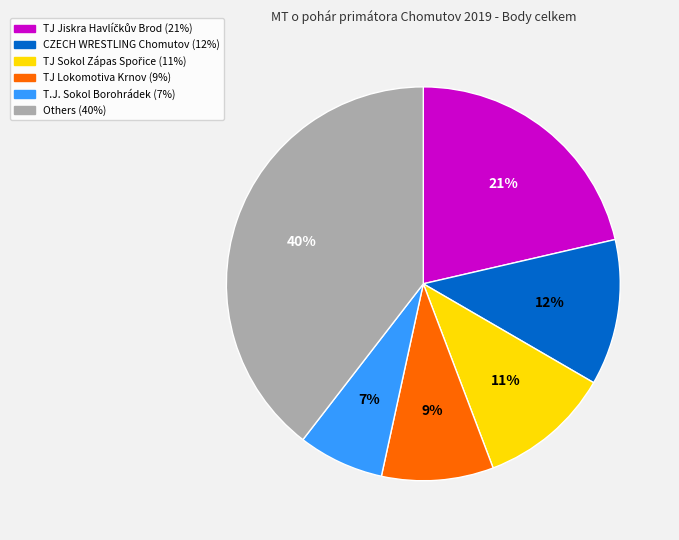

Is there any slice that represents more than half of the pie?

No